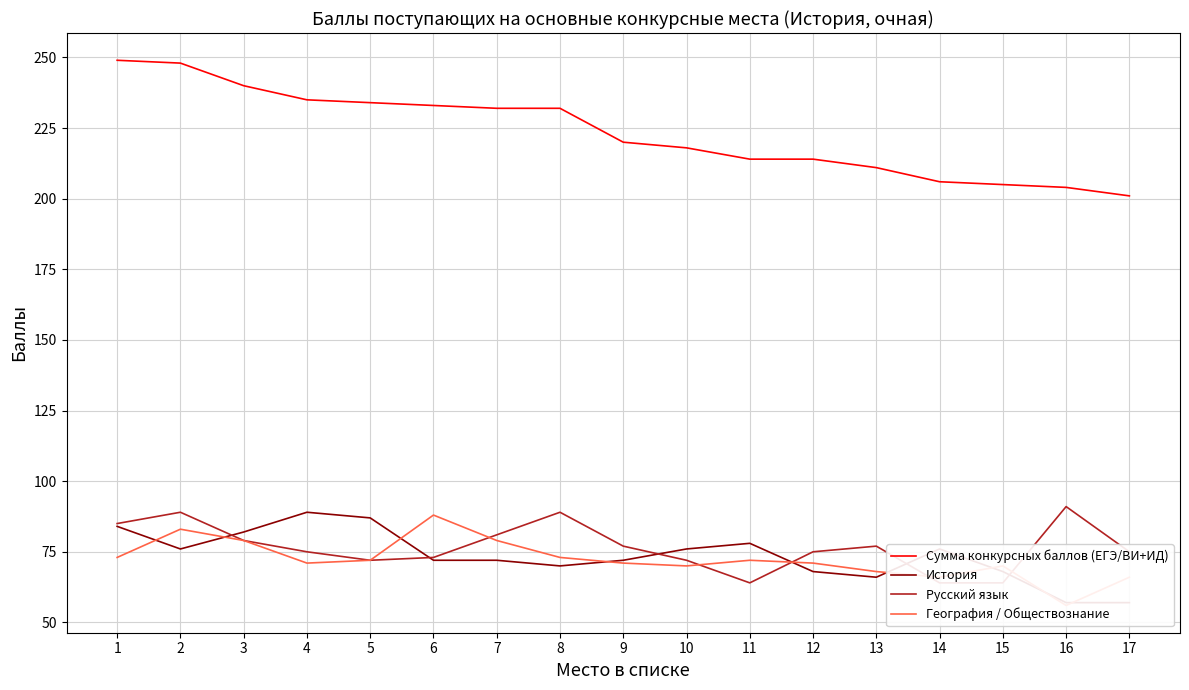

True or false: Сумма конкурсных баллов (ЕГЭ/ВИ+ИД) and География / Обществознание intersect in this chart.

False